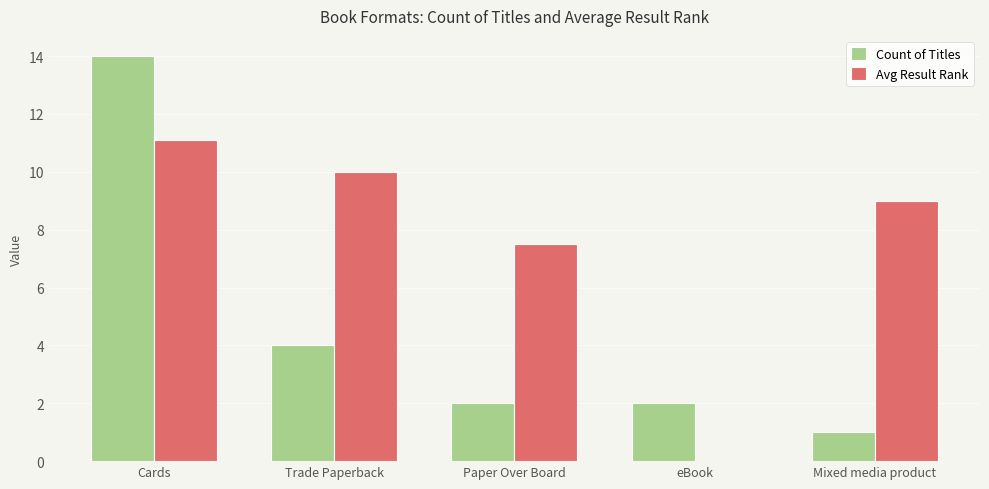

Is the value of Avg Result Rank at Mixed media product greater than the value of Count of Titles at Mixed media product?

Yes